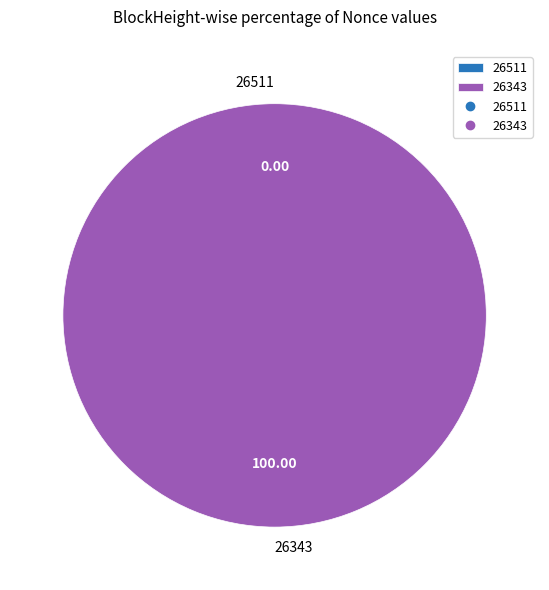

Which has a higher value, 26511 or 26343?

26343